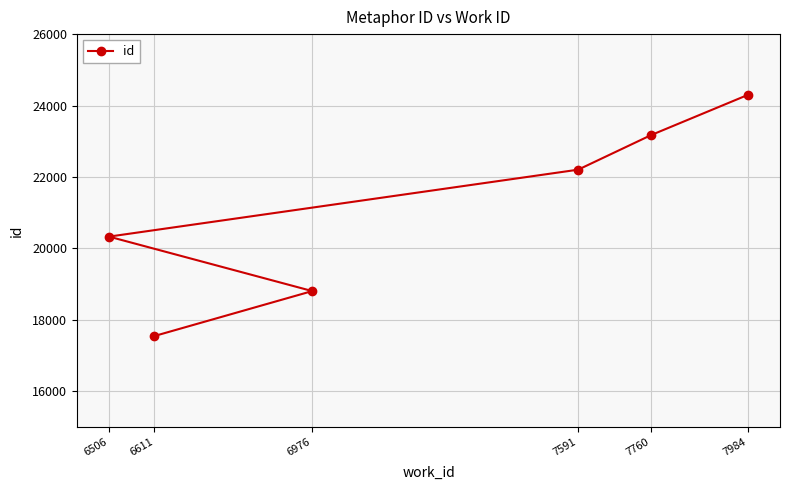

Reading right to left, what are all the values shown in this chart?

7984=24300	7760=23173	7591=22203	6976=18803	6611=17544	6506=20328